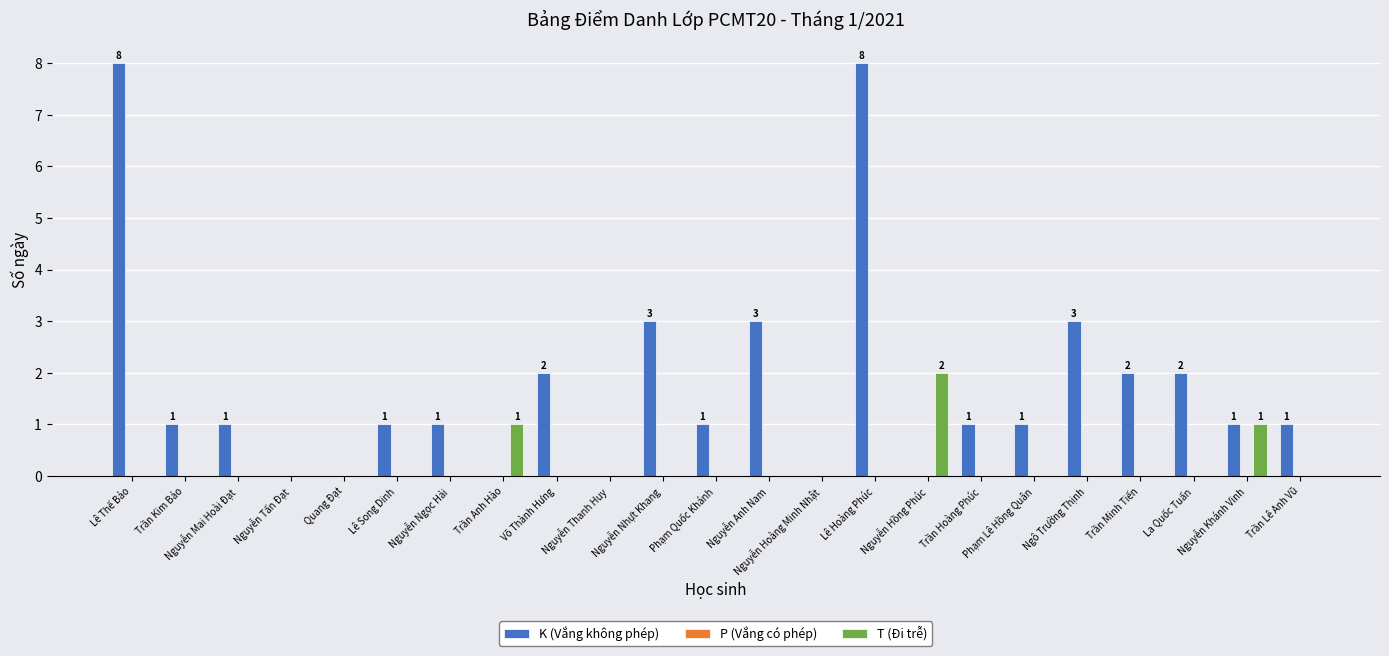

What is the total value across all series at Phạm Lê Hồng Quân?

1